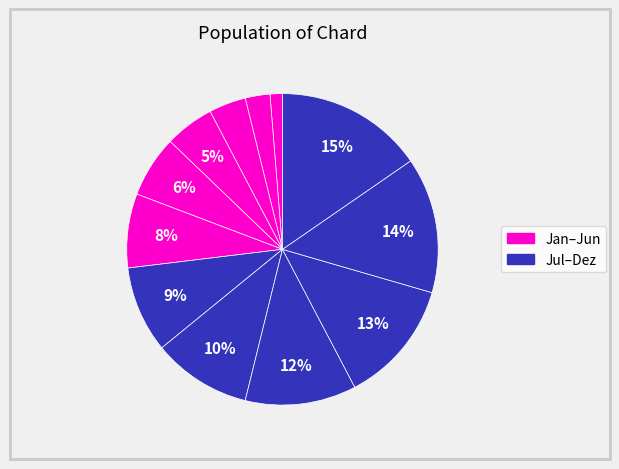

Is there any slice that represents more than half of the pie?

No